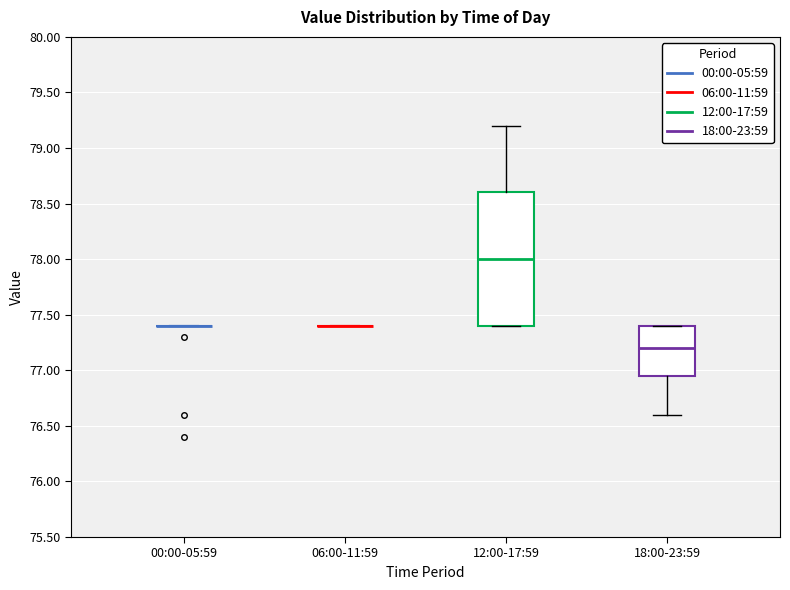

Reading left to right, transcribe this box plot: for each box, give where its median line is, the range the box spans, and where its two whiskers end, as read against the y-axis. The values are not printed on the chart, so give them approximately, as read against the axis.

00:00-05:59: box collapsed to a line at 77.40, whiskers 77.40 to 77.40
06:00-11:59: box collapsed to a line at 77.40, whiskers 77.40 to 77.40
12:00-17:59: median 78.00, box 77.40 to 78.60, whiskers 77.40 to 79.20
18:00-23:59: median 77.20, box 76.95 to 77.40, whiskers 76.60 to 77.40